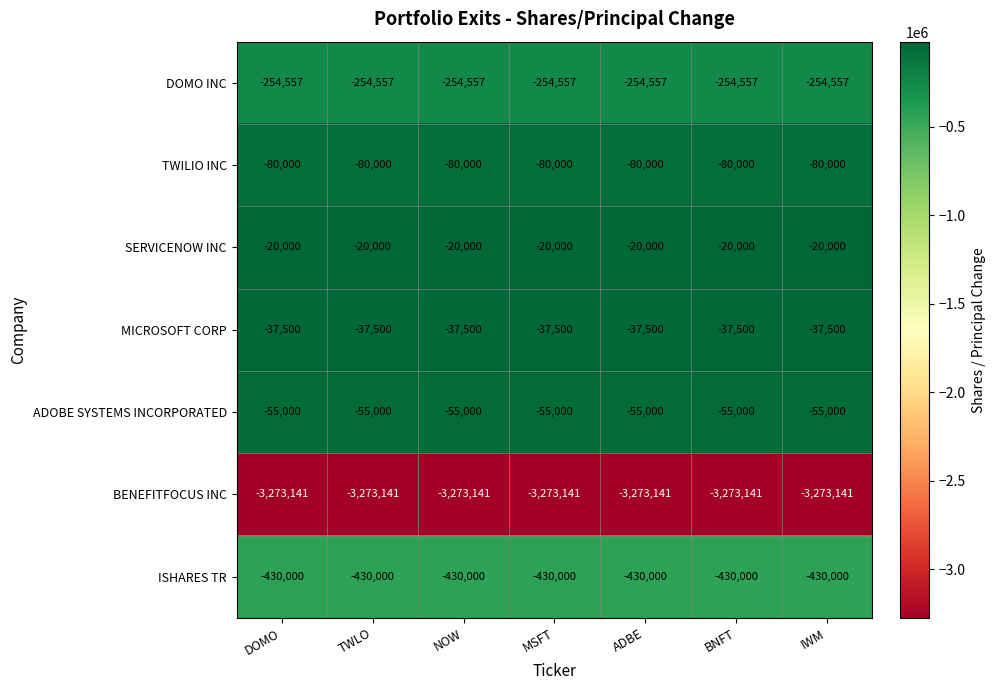

Count the number of data series in this chart.

7